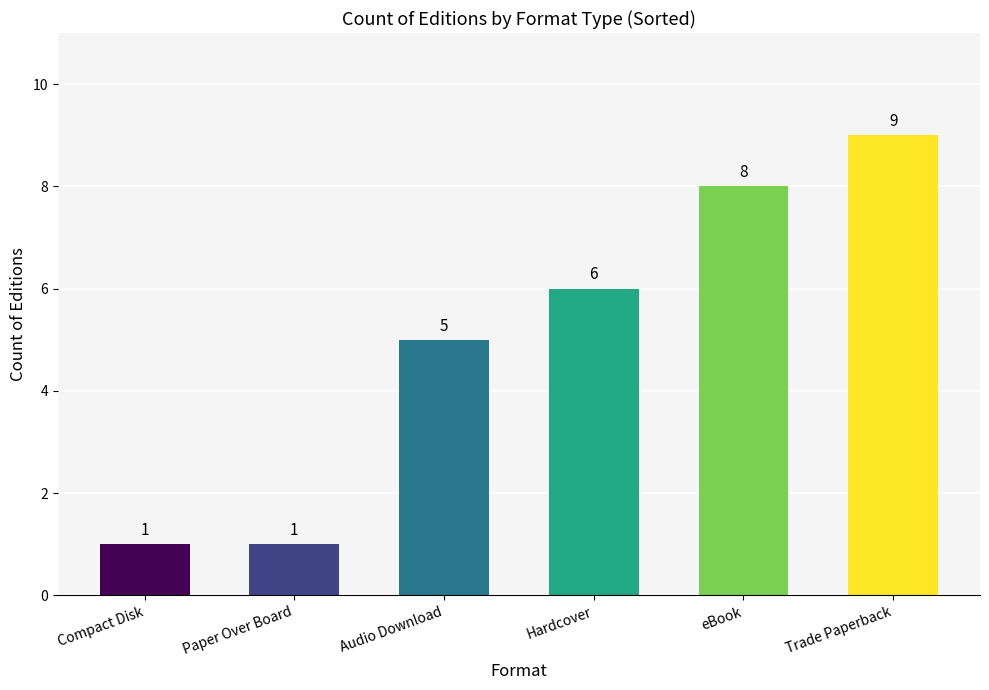

At which label is the value closest to 5?

Audio Download